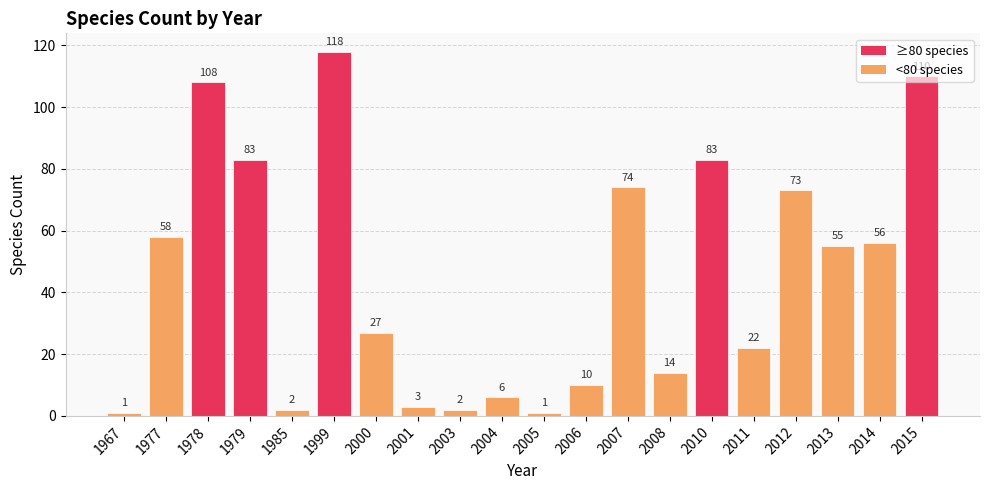

What is the smallest value displayed?

1